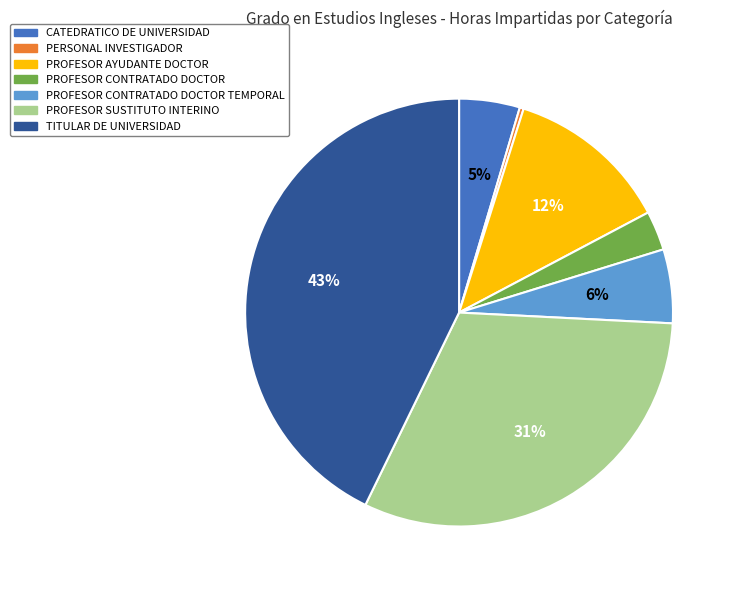

Rank the categories by value from highest to lowest.

TITULAR DE UNIVERSIDAD, PROFESOR SUSTITUTO INTERINO, PROFESOR AYUDANTE DOCTOR, PROFESOR CONTRATADO DOCTOR TEMPORAL, CATEDRATICO DE UNIVERSIDAD, PROFESOR CONTRATADO DOCTOR, PERSONAL INVESTIGADOR